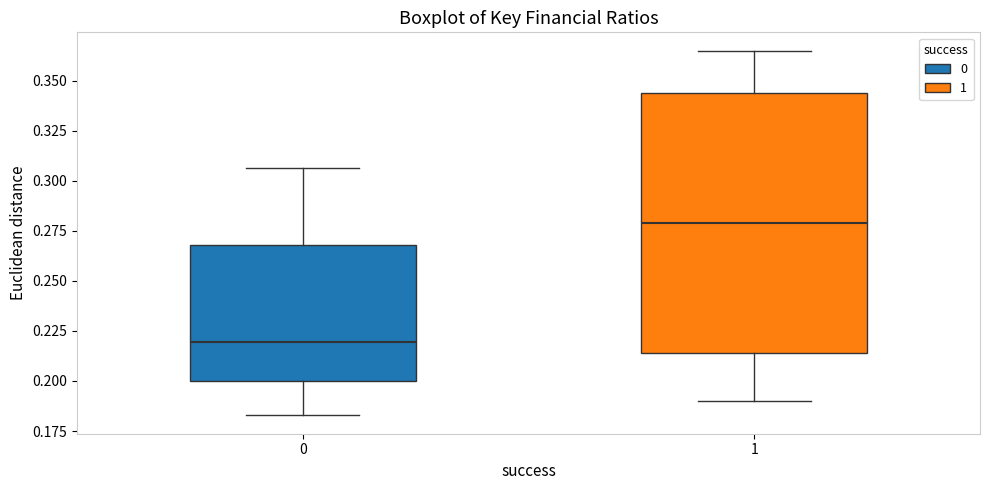

Which box's median line is the highest?

1